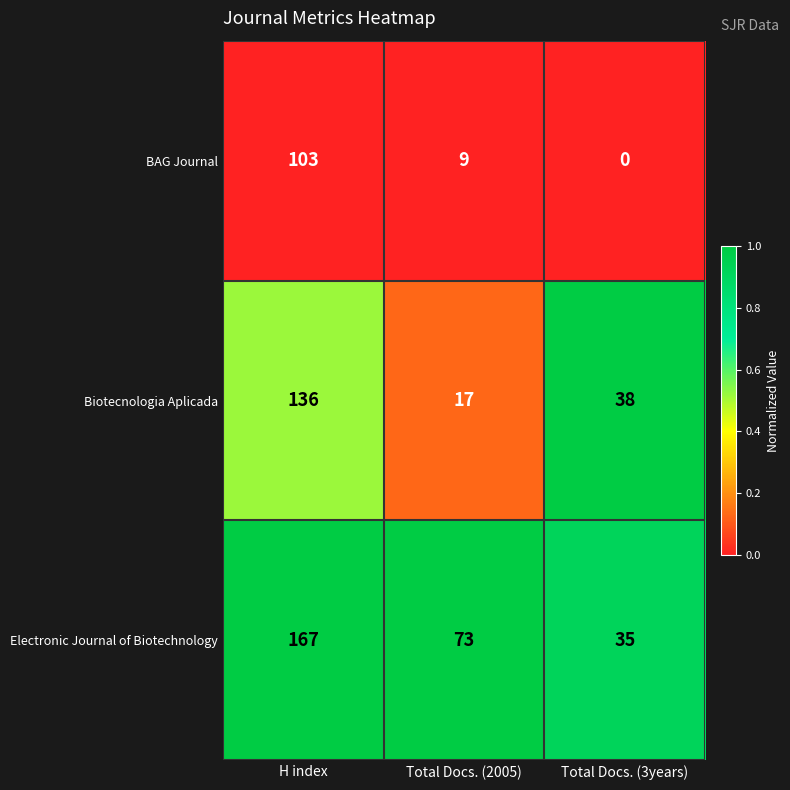

What is the difference between the highest and lowest values at Total Docs. (3years)?

38